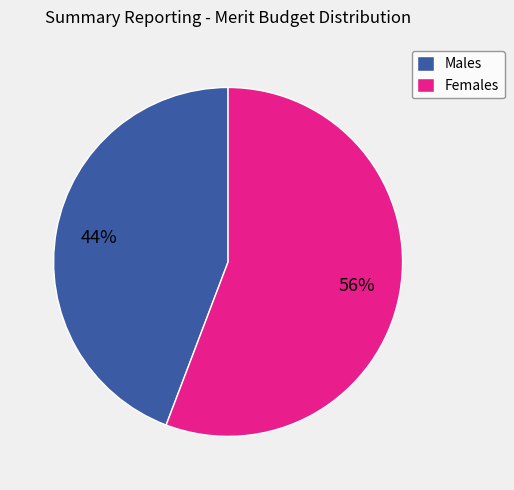

Is there a majority slice in this chart?

Yes